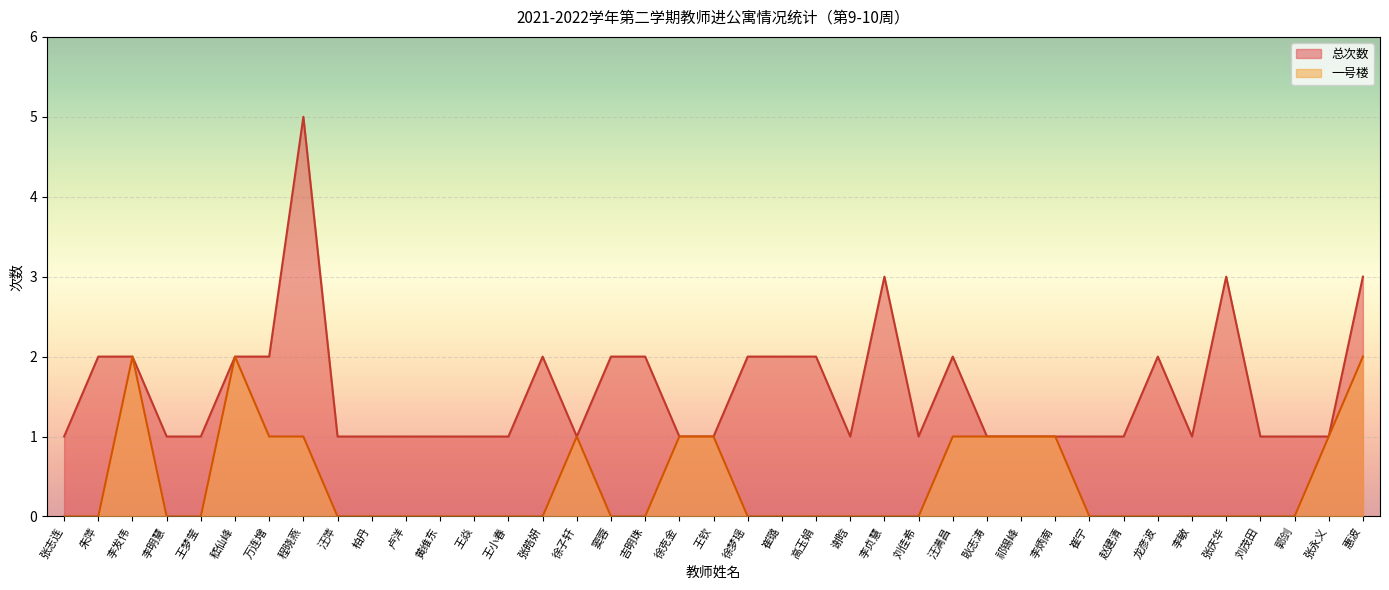

True or false: 总次数 and 一号楼 intersect in this chart.

False